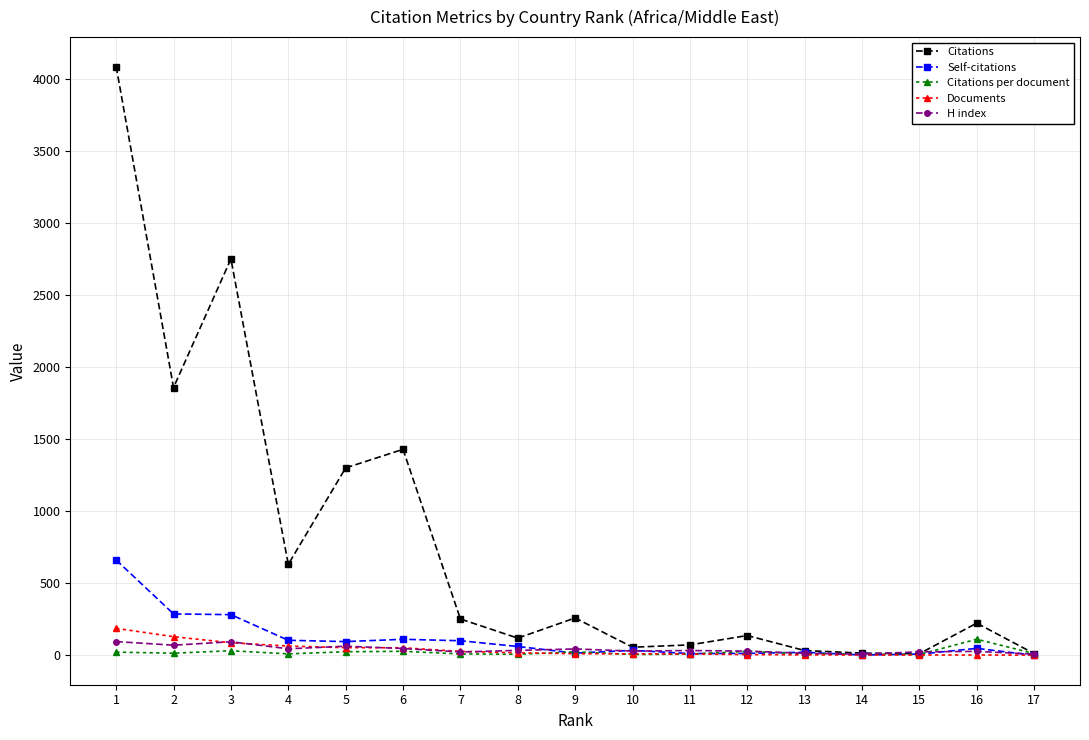

Which series has the widest spread of values?

Citations